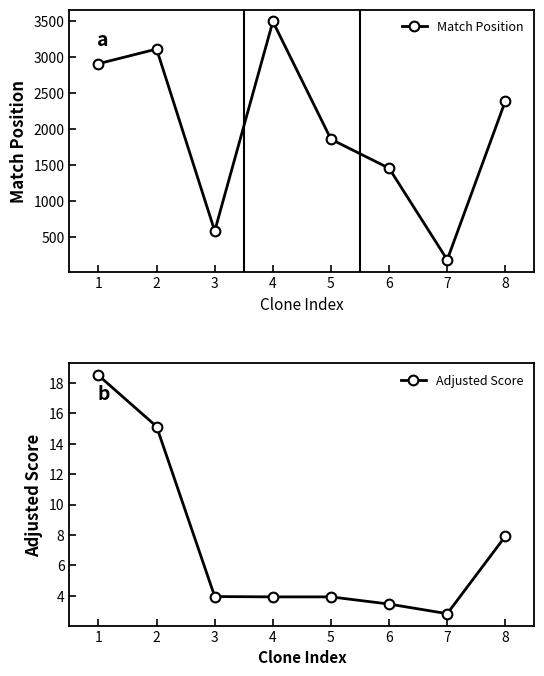

What is the average value of the Adjusted Score series?

7.5